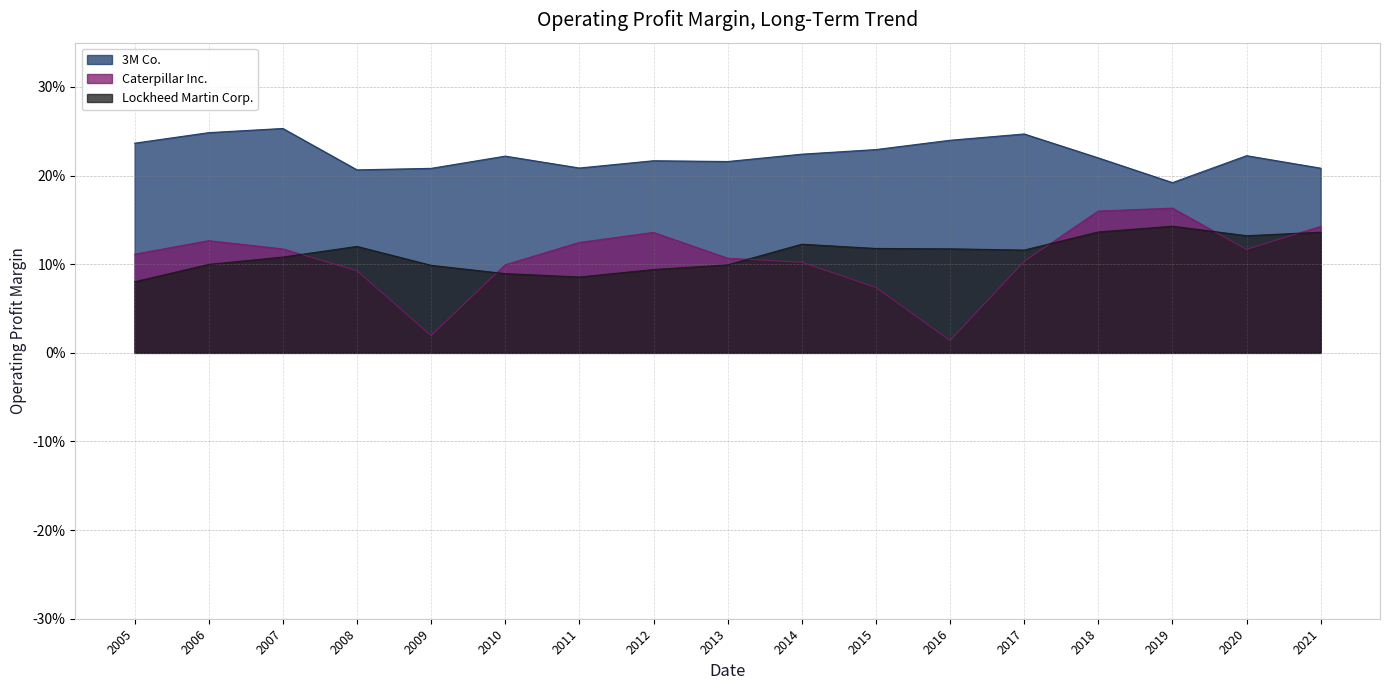

Is it true that Lockheed Martin Corp. equals 0.1 at 2017?

True